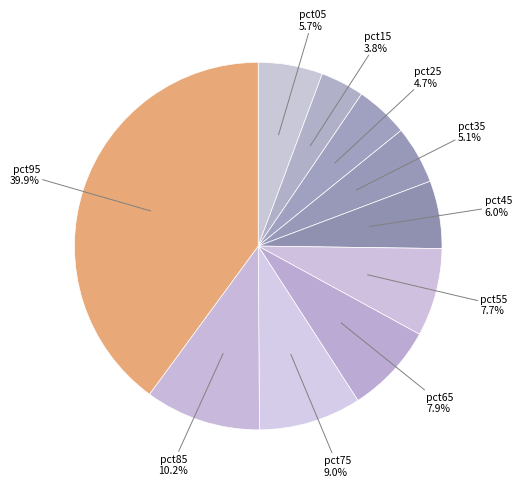

Is there any slice that represents more than half of the pie?

No